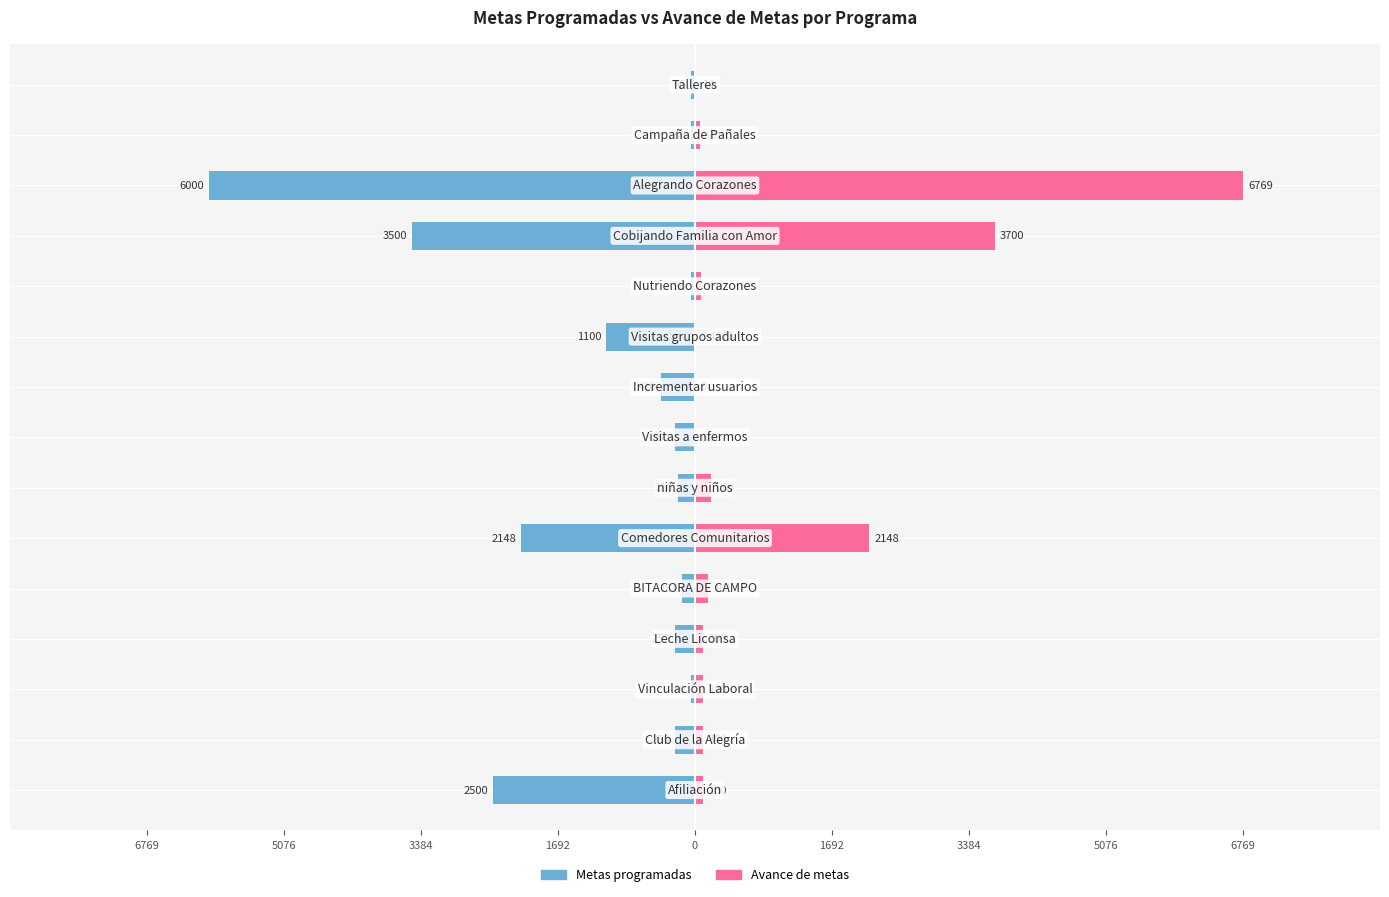

The value of Avance de metas at 10 is 119.5. True or false?

False